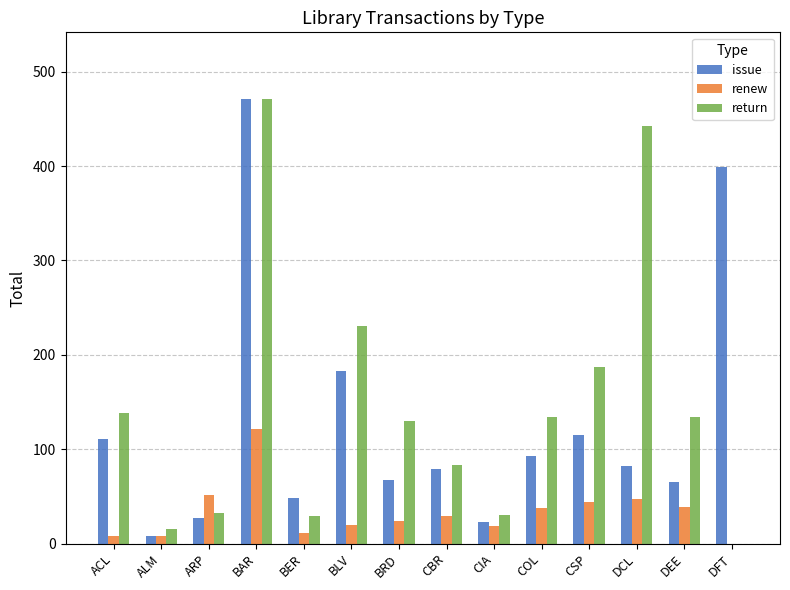

How many categories are shown in the chart?

14